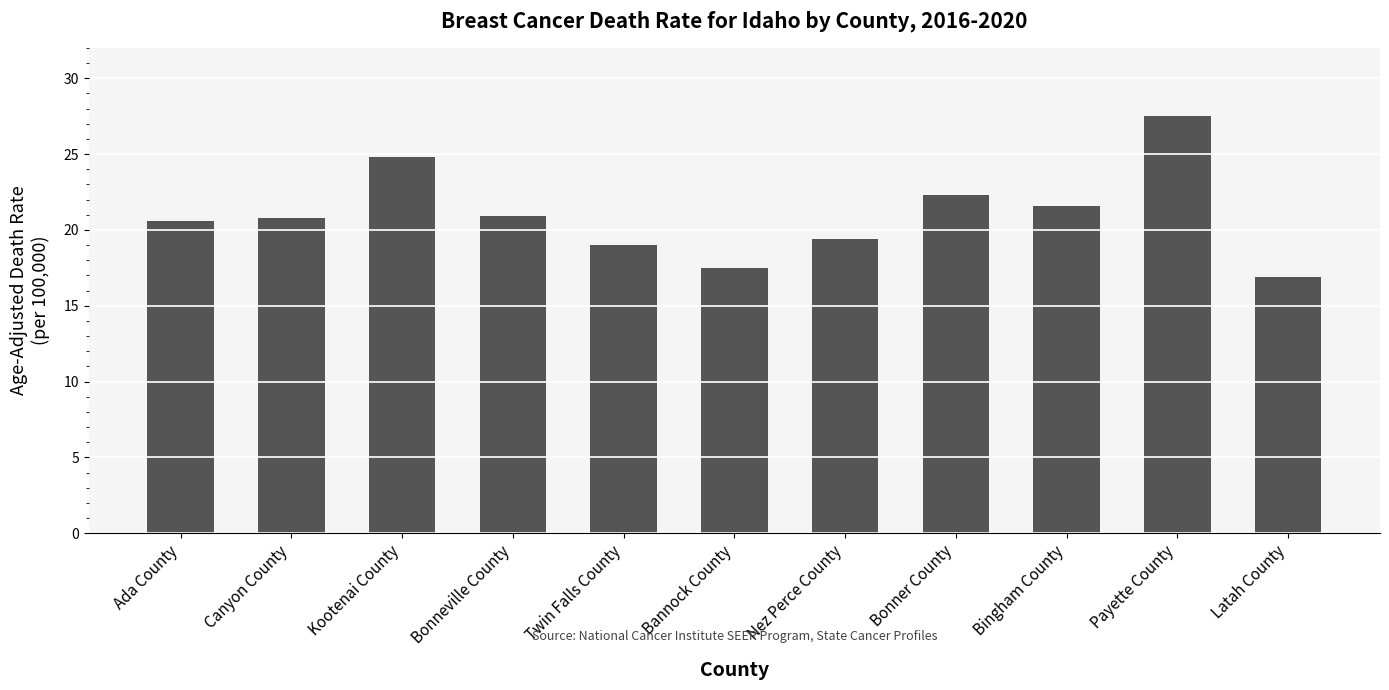

Where does the data first go above 20?

Ada County